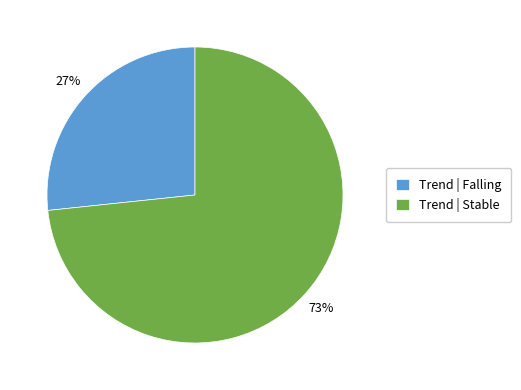

Approximately how many times larger is the value at Trend | Stable compared to Trend | Falling?

2.7